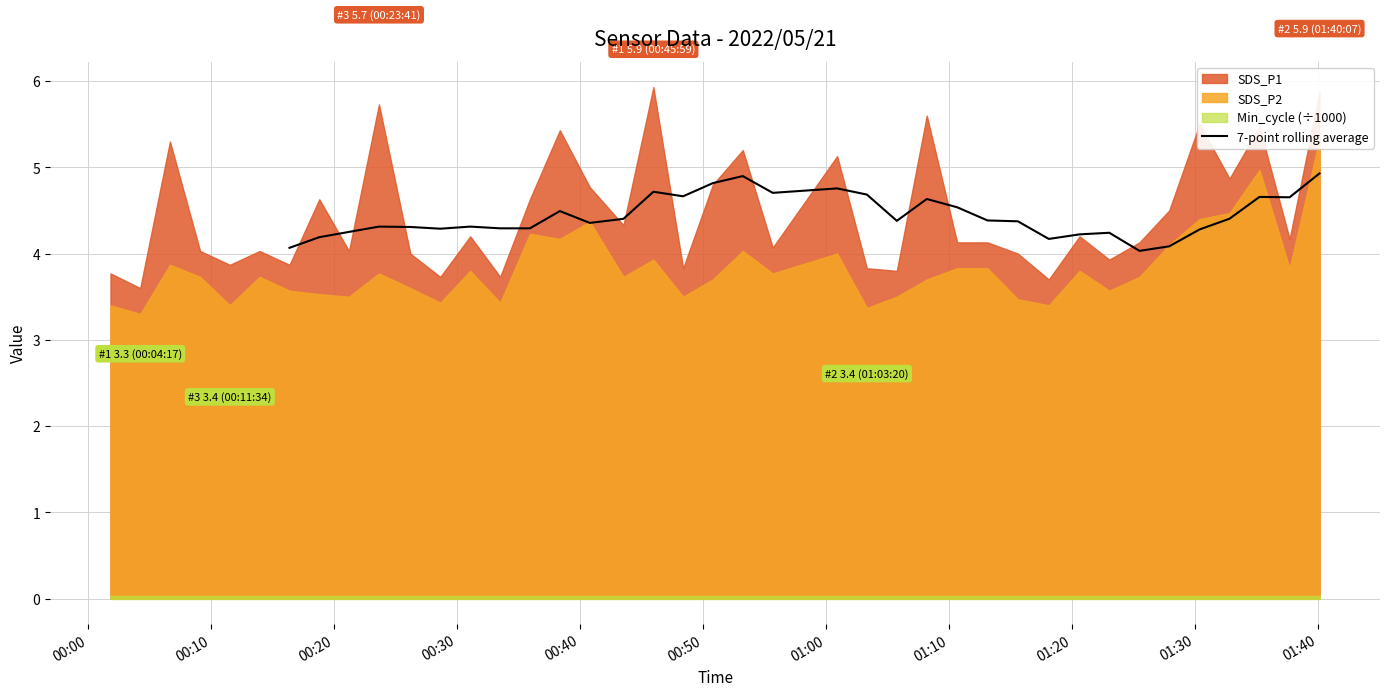

What is the highest value of the 7-point rolling average series?

4.9